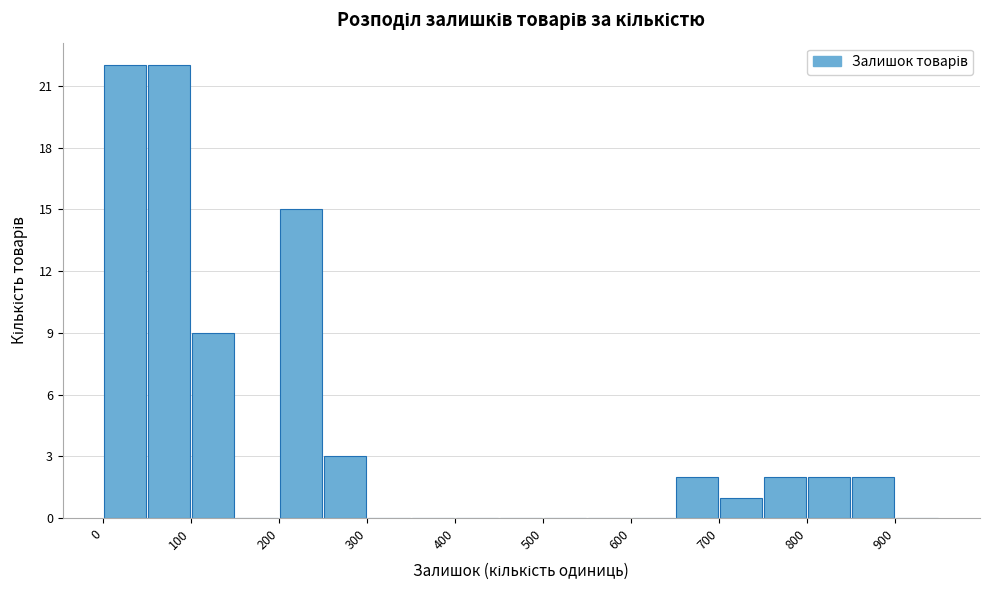

Reading left to right, list every bar in this chart as the range it spans on the x-axis followed by its height. The values are not printed on the chart, so give them approximately, as read against the axis.

0 to 50: 22
50 to 100: 22
100 to 150: 9
150 to 200: 0
200 to 250: 15
250 to 300: 3
300 to 350: 0
350 to 400: 0
400 to 450: 0
450 to 500: 0
500 to 550: 0
550 to 600: 0
600 to 650: 0
650 to 700: 2
700 to 750: 1
750 to 800: 2
800 to 850: 2
850 to 900: 2
900 to 950: 0